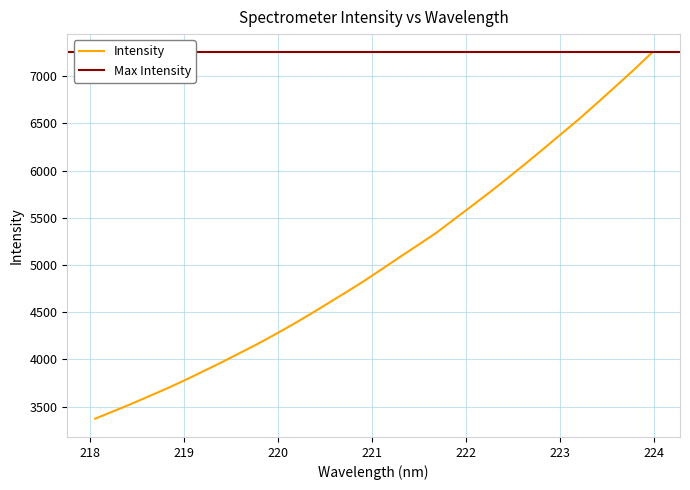

What is the label of the 5th point from the left?

218.8244